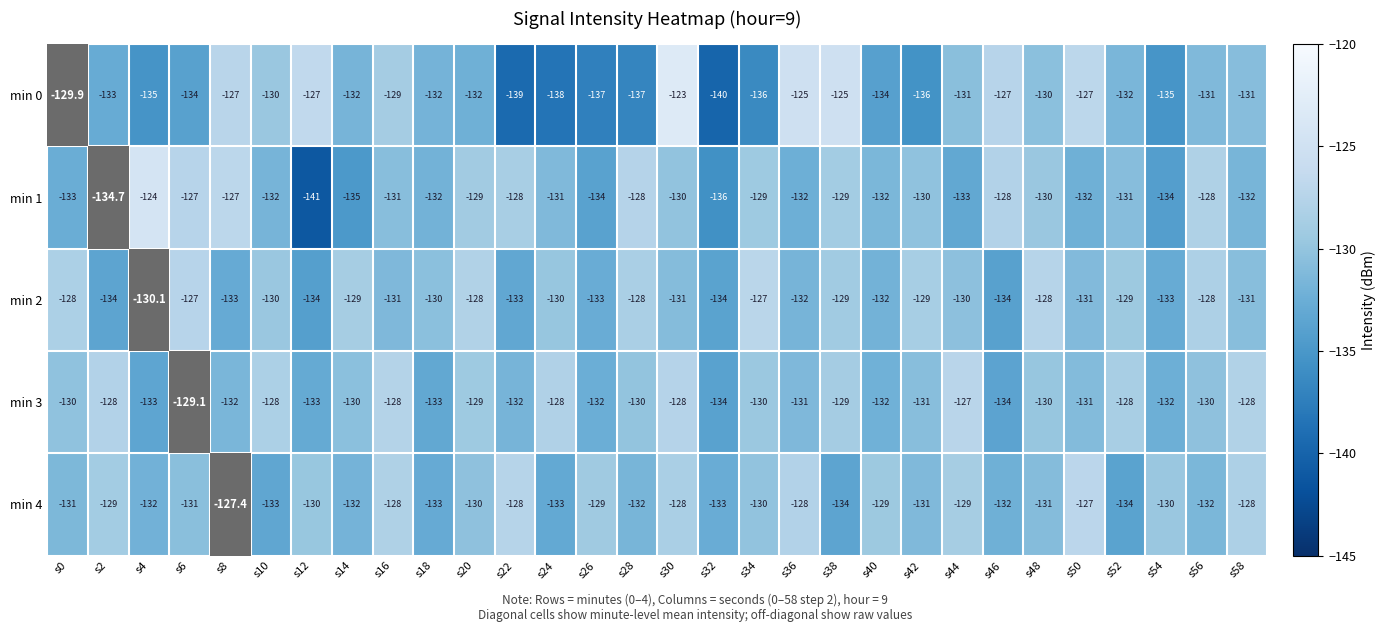

Is it true that min 3 equals -129.0 at s20?

True